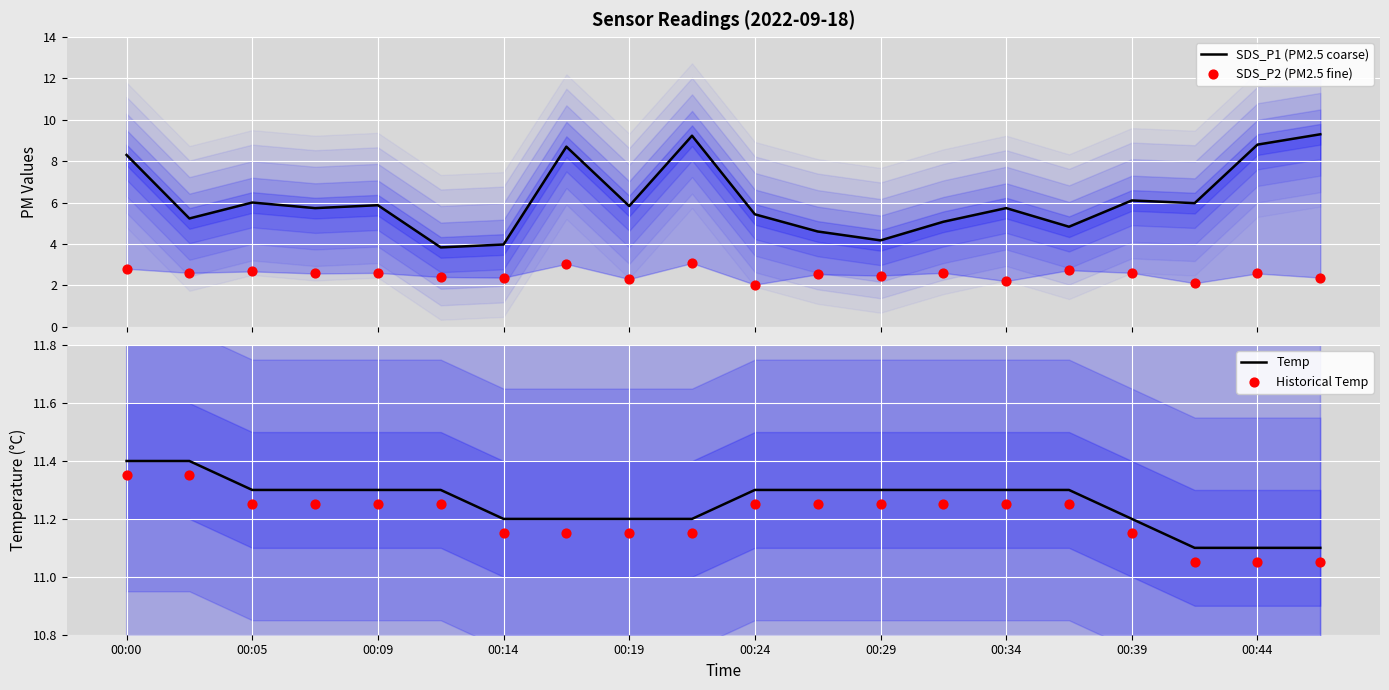

Which series has the largest Y range (max minus min)?

SDS_P1 (PM2.5 coarse)